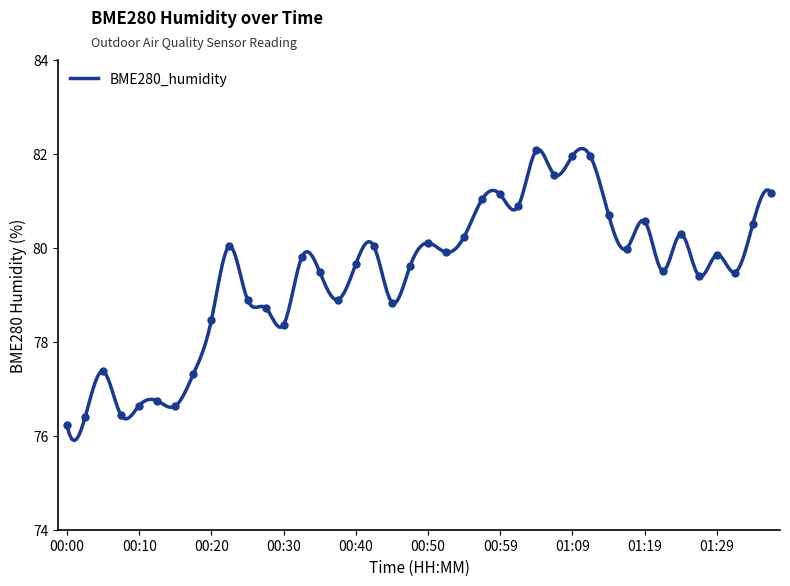

Reading left to right, list all the values displayed in this chart.

00:00=76.2	00:03=76.4	00:05=77.4	00:08=76.4	00:10=76.6	00:13=76.7	00:15=76.6	00:18=77.3	00:20=78.5	00:23=80.0	00:25=78.9	00:27=78.7	00:30=78.4	00:32=79.8	00:35=79.5	00:37=78.9	00:40=79.7	00:42=80.0	00:45=78.8	00:47=79.6	00:50=80.1	00:52=79.9	00:54=80.2	00:57=81.0	00:59=81.1	01:02=80.9	01:04=82.1	01:07=81.5	01:09=82.0	01:12=81.9	01:14=80.7	01:17=80.0	01:19=80.6	01:22=79.5	01:24=80.3	01:27=79.4	01:29=79.8	01:31=79.5	01:34=80.5	01:36=81.2